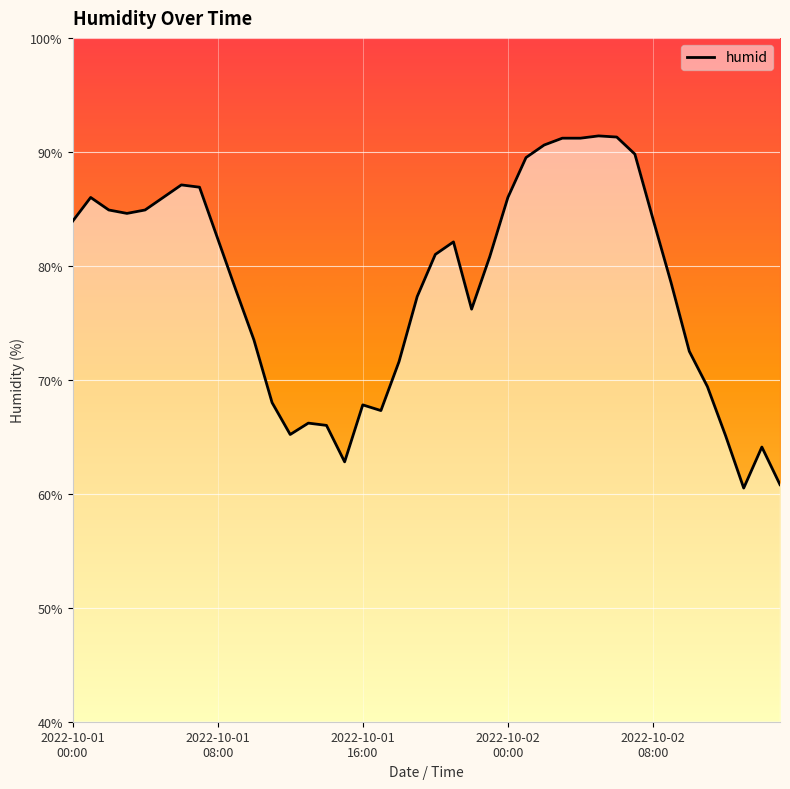

List the labels in order of value, smallest first.

37, 39, 15, 38, 36, 12, 14, 13, 17, 16, 11, 35, 18, 34, 10, 22, 19, 9, 33, 23, 20, 21, 8, 2022-10-01
00:00, 32, 2022-10-02
00:00, 2022-10-01
16:00, 2022-10-02
08:00, 2022-10-01
08:00, 5, 24, 7, 6, 25, 31, 26, 27, 28, 30, 29